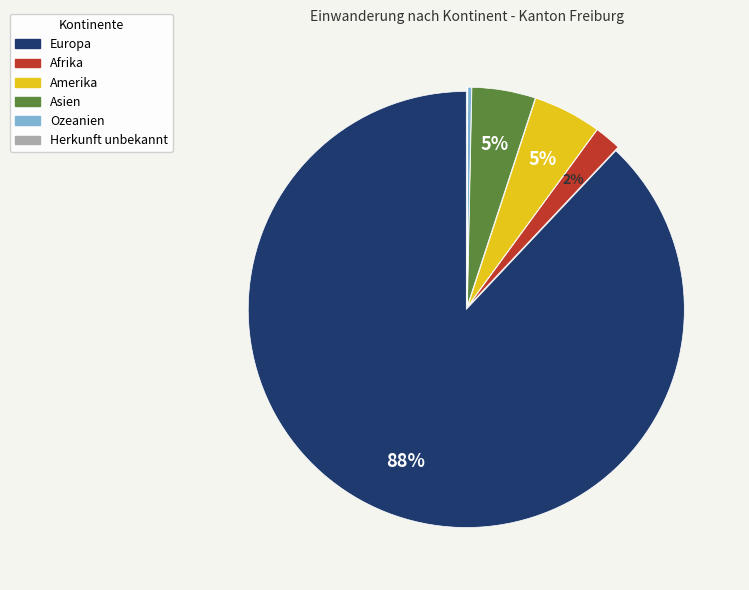

What is the largest slice in the pie chart?

Europa